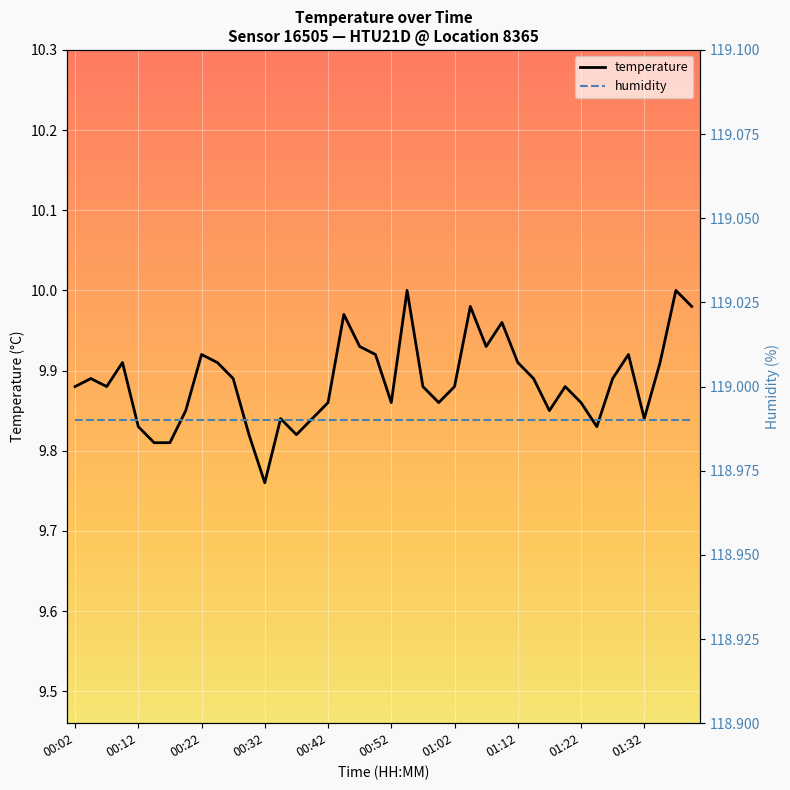

Rank the categories by value from lowest to highest.

00:32, 00:14, 00:17, 00:30, 00:37, 00:12, 01:25, 00:35, 00:40, 01:32, 00:20, 01:17, 00:42, 00:52, 01:00, 01:22, 00:02, 00:07, 00:57, 01:02, 01:20, 00:04, 00:27, 01:15, 01:27, 00:09, 00:25, 01:12, 01:35, 00:22, 00:50, 01:30, 00:47, 01:07, 01:10, 00:45, 01:05, 01:40, 00:55, 01:37